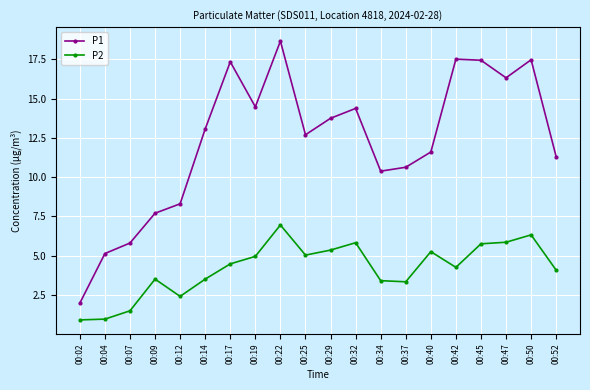

How many lines are shown in the chart?

2